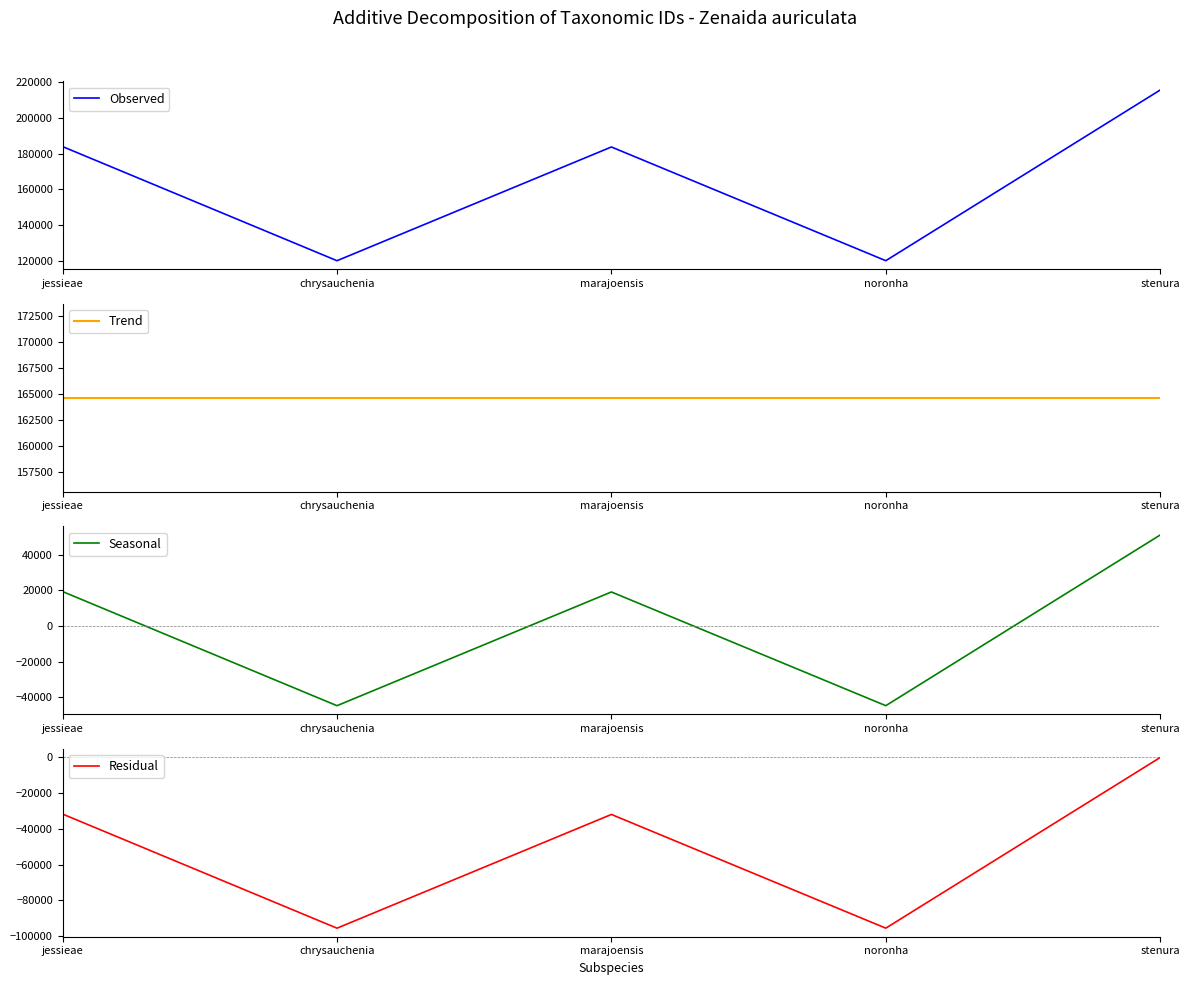

What is the label of the 4th point from the right?

chrysauchenia